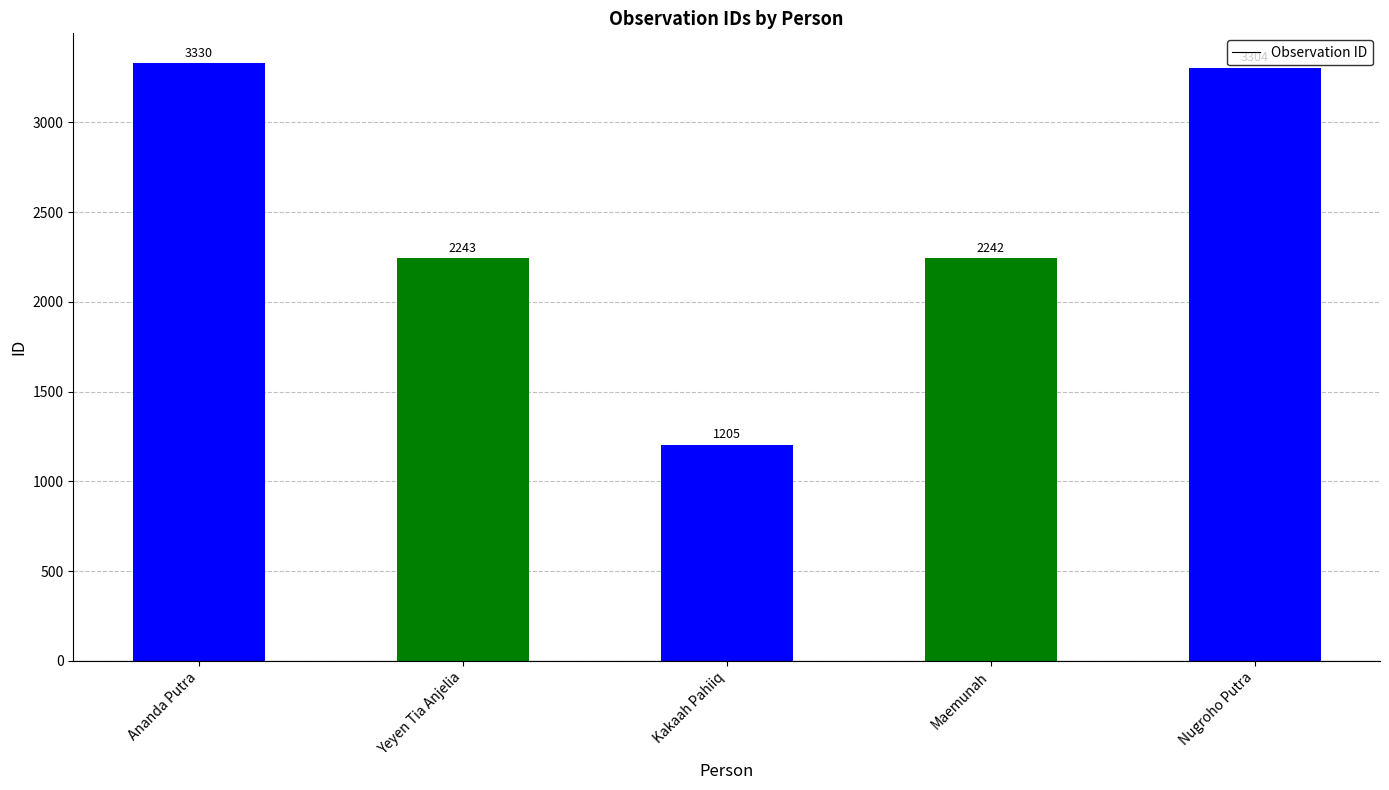

Between Nugroho Putra and Kakaah Pahiiq, which is larger?

Nugroho Putra